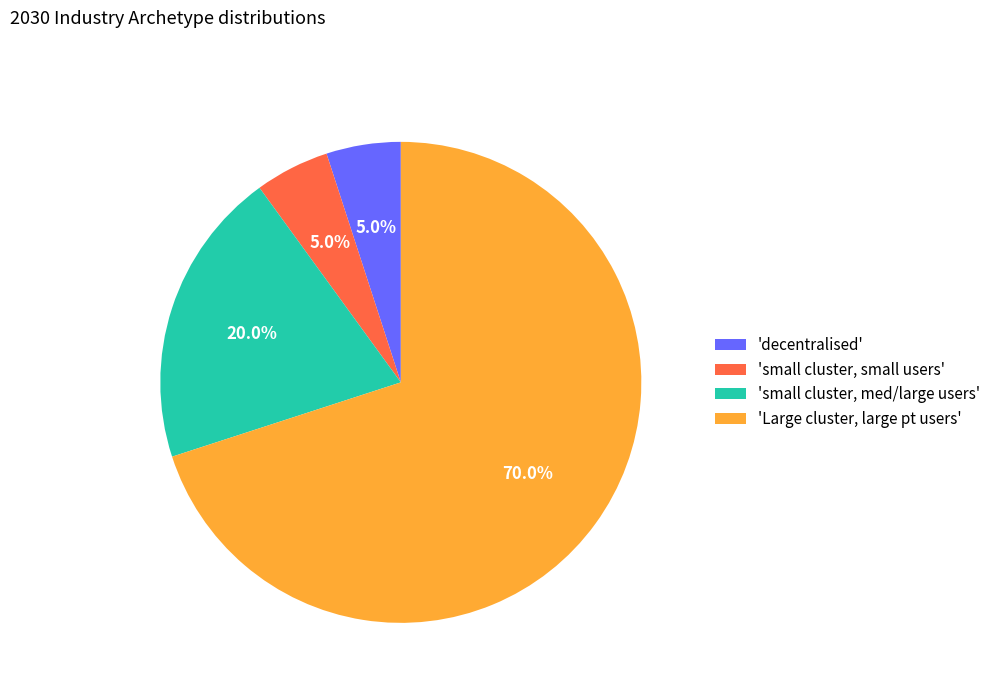

Is the sum of 'decentralised' and 'Large cluster, large pt users' greater than half?

Yes